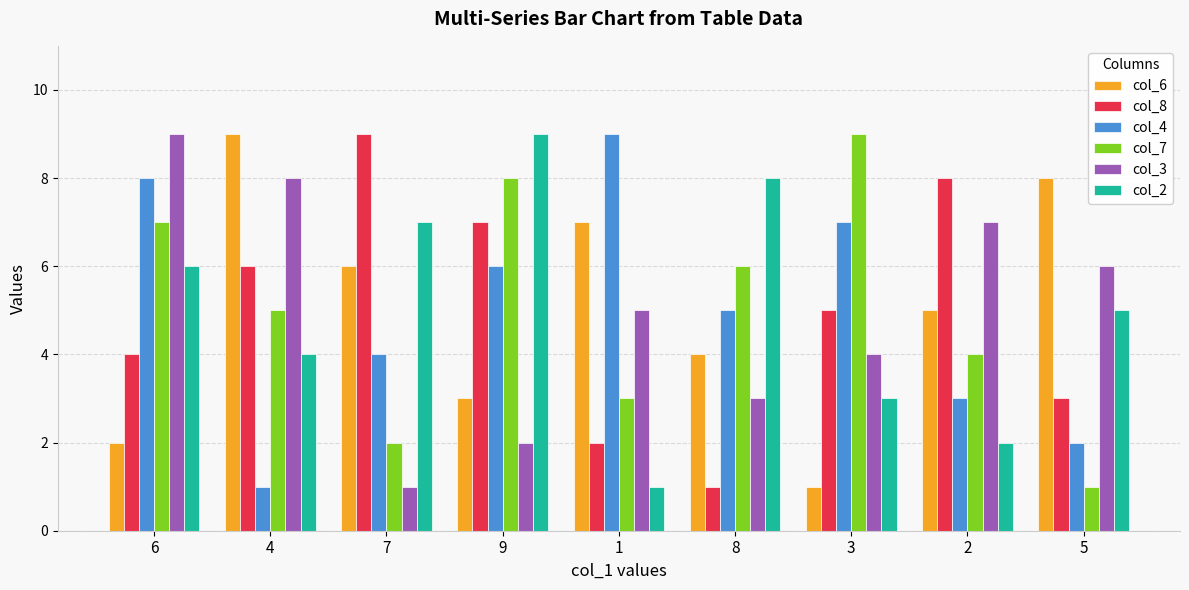

What is the difference between the col_2 values at 2 and 8?

6